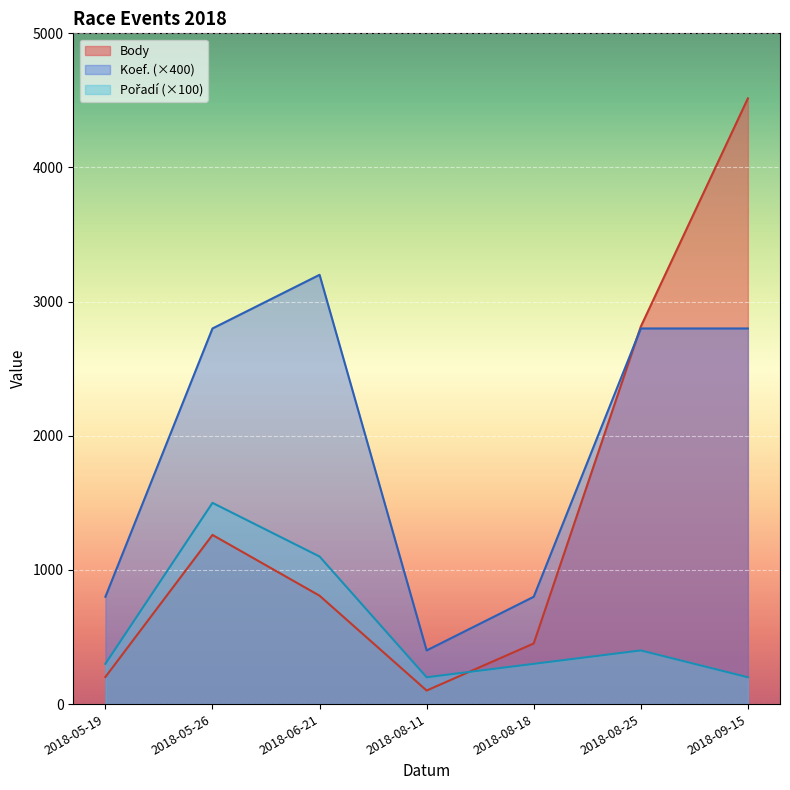

How many data points in Koef. are less than 7?

3